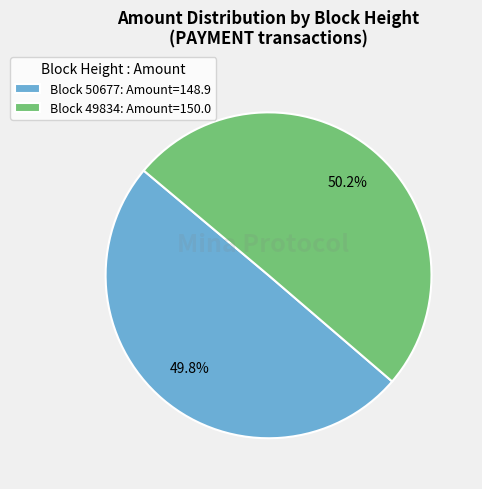

Is there a majority slice in this chart?

Yes